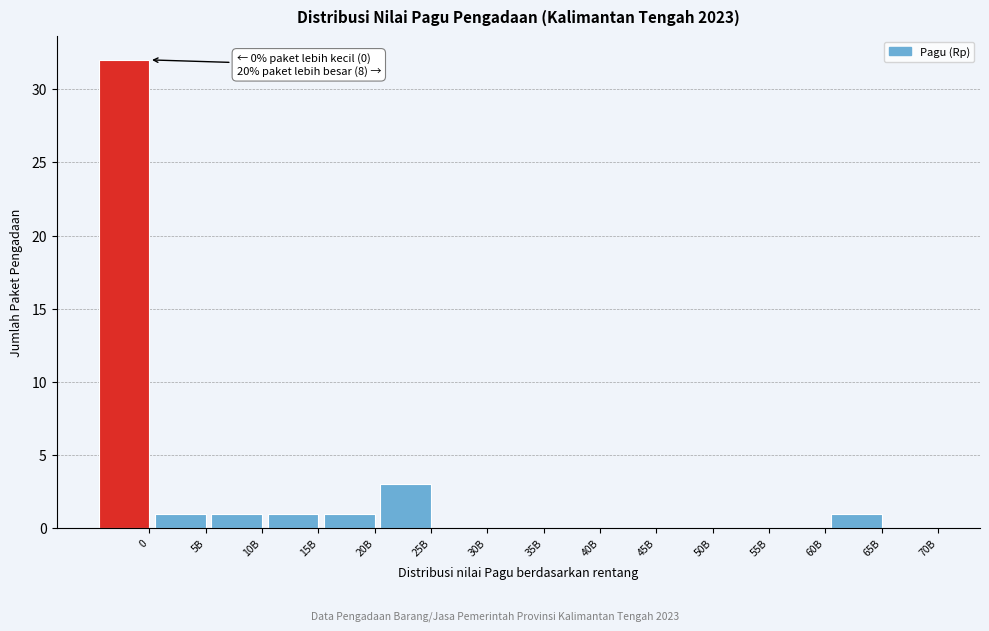

Reading left to right, what are all the values shown in this chart?

0=32	5B=1	10B=1	15B=1	20B=1	25B=3	30B=0	35B=0	40B=0	45B=0	50B=0	55B=0	60B=0	65B=1	70B=0